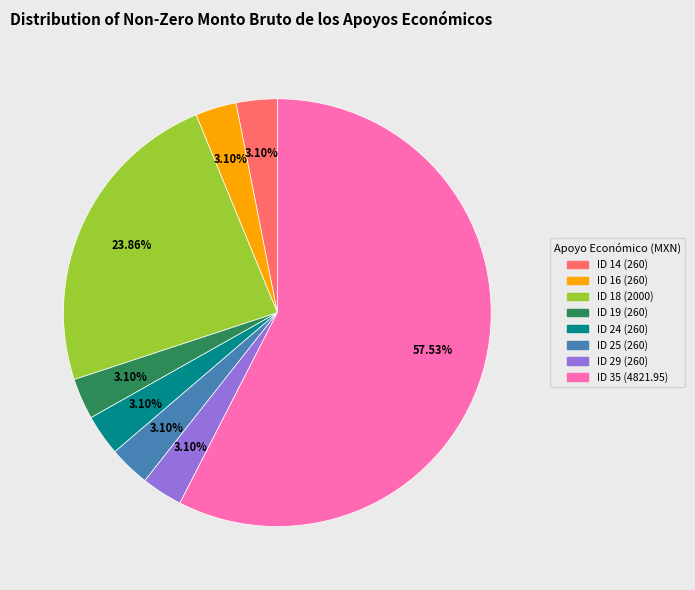

Is there a majority slice in this chart?

Yes